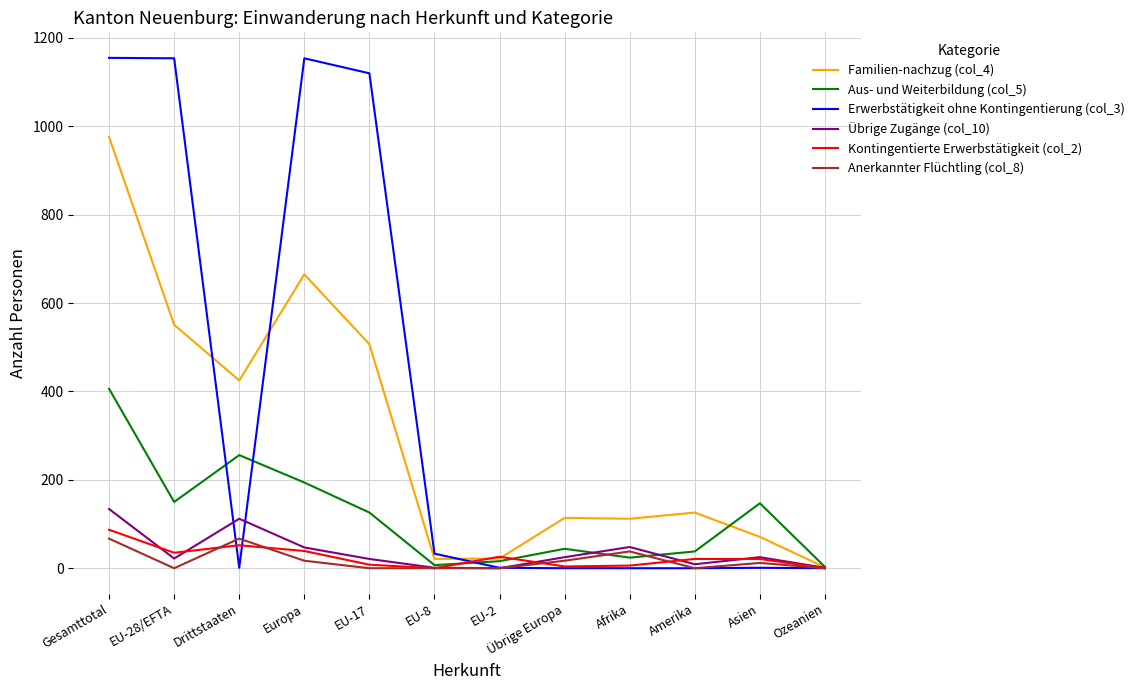

At which category is the sum across all series the highest?

Gesamttotal